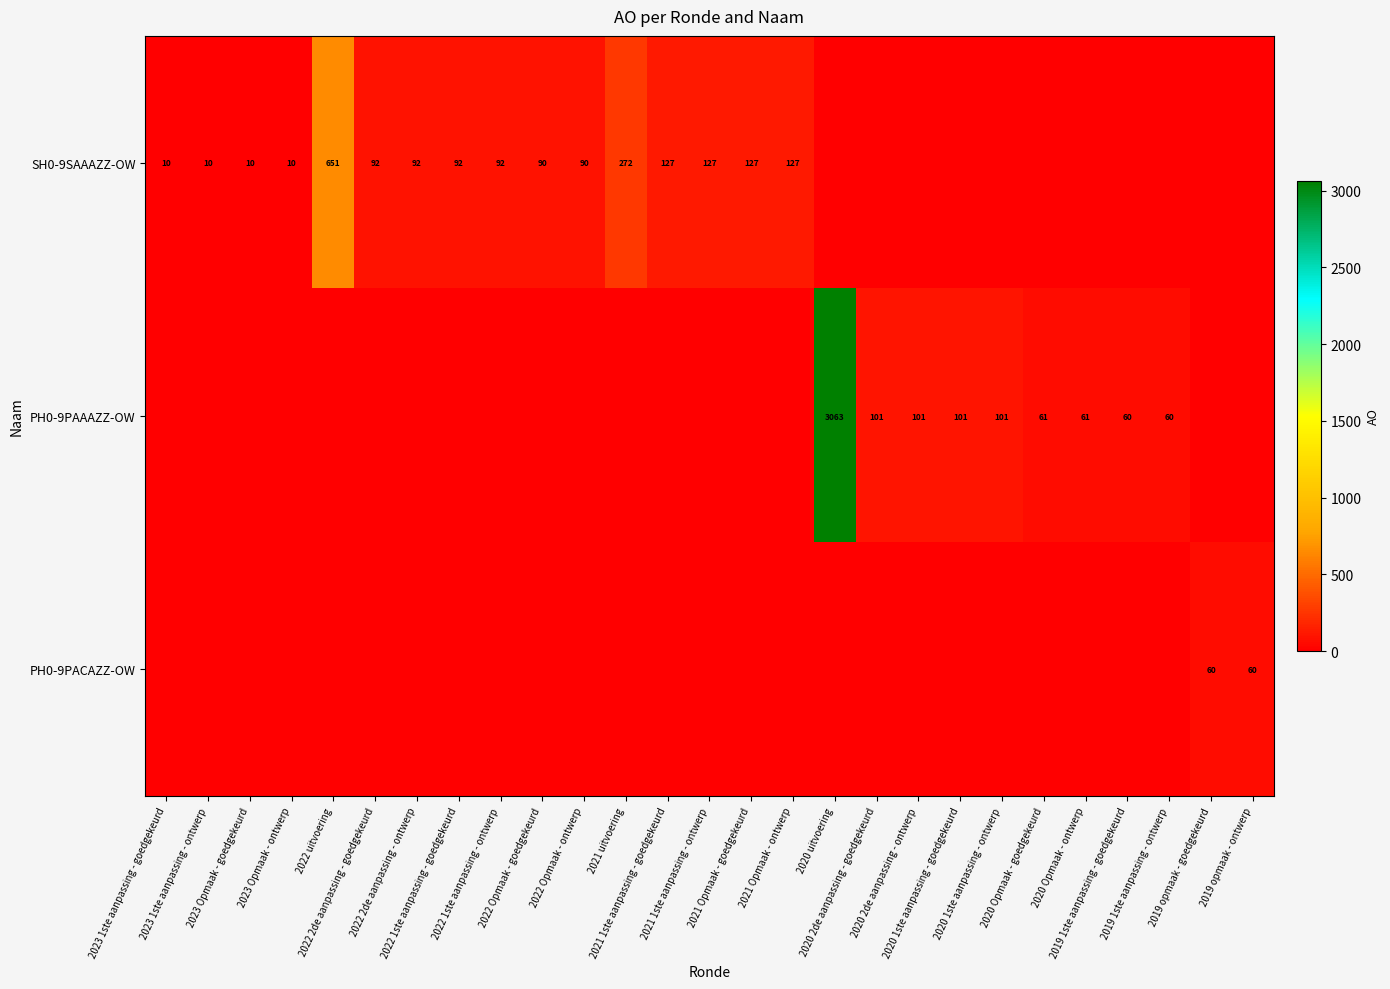

What is the highest value of the row_0 series?

651